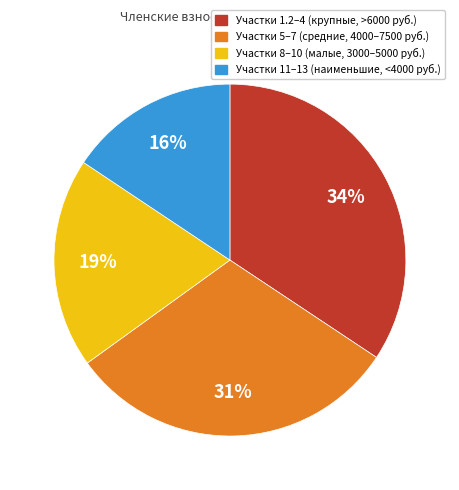

Is it true that Участки 8–10 (малые, 3000–5000 руб.) is 19% of the pie?

True